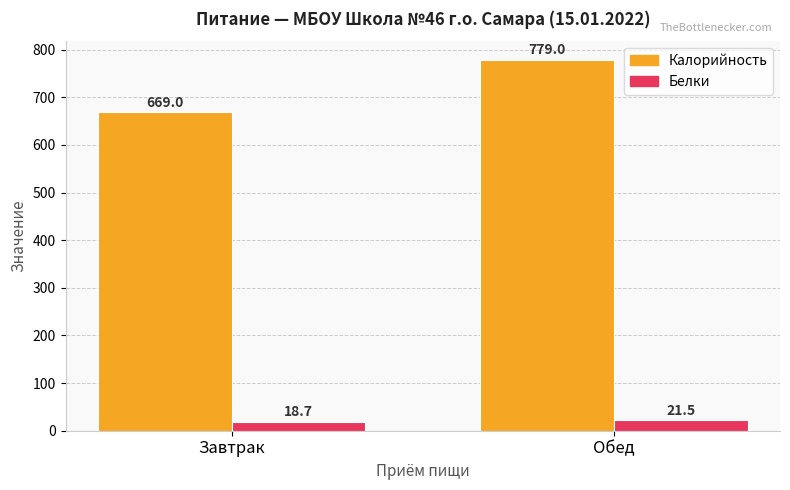

What is the maximum value shown in the chart?

779.0